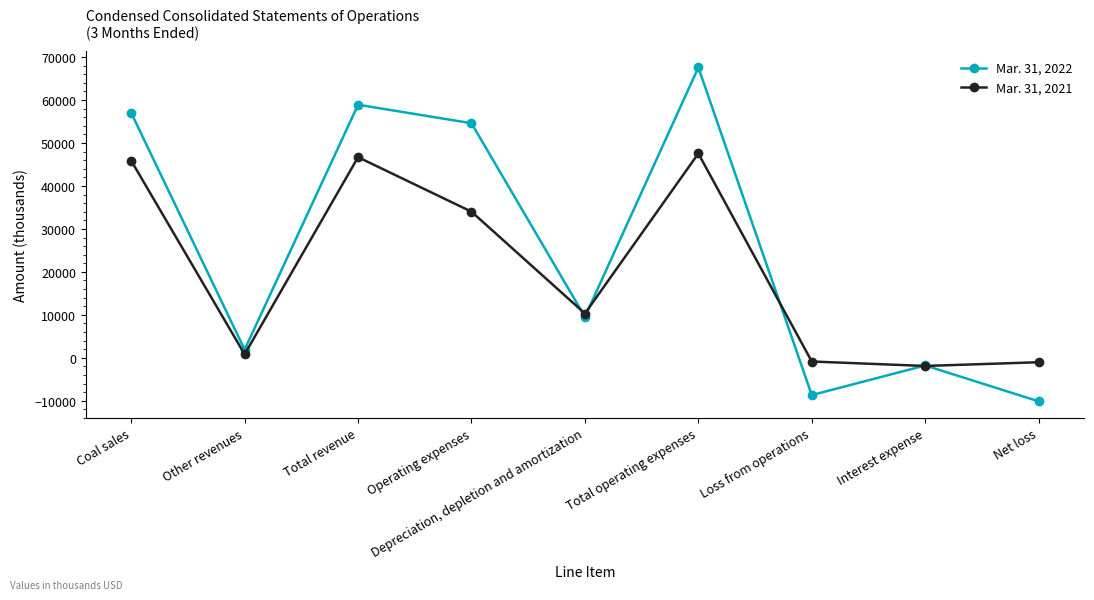

List the series in order of their peak value, highest first.

Mar. 31, 2022, Mar. 31, 2021